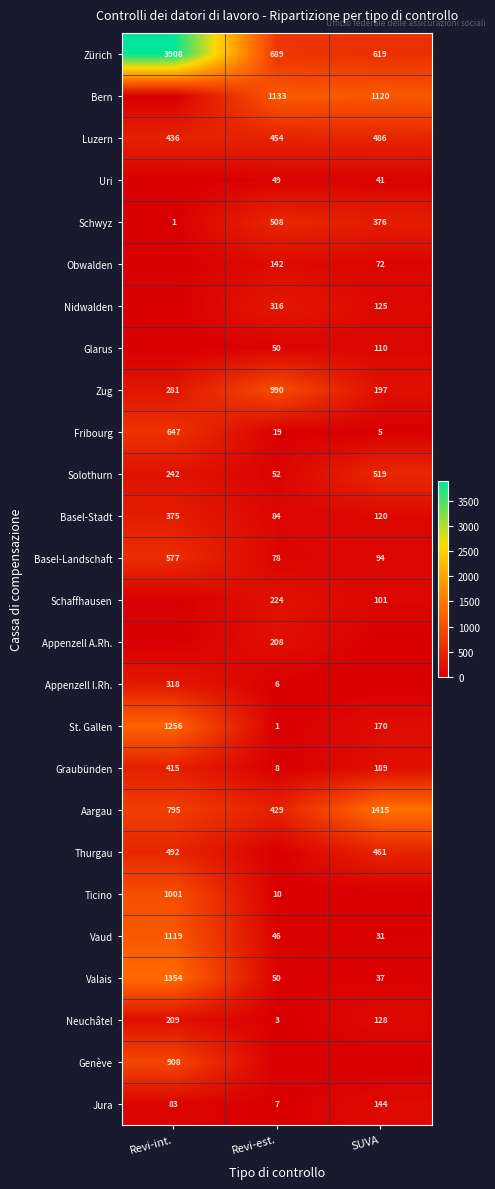

Is it true that Zug equals 281 at Revi-int.?

True